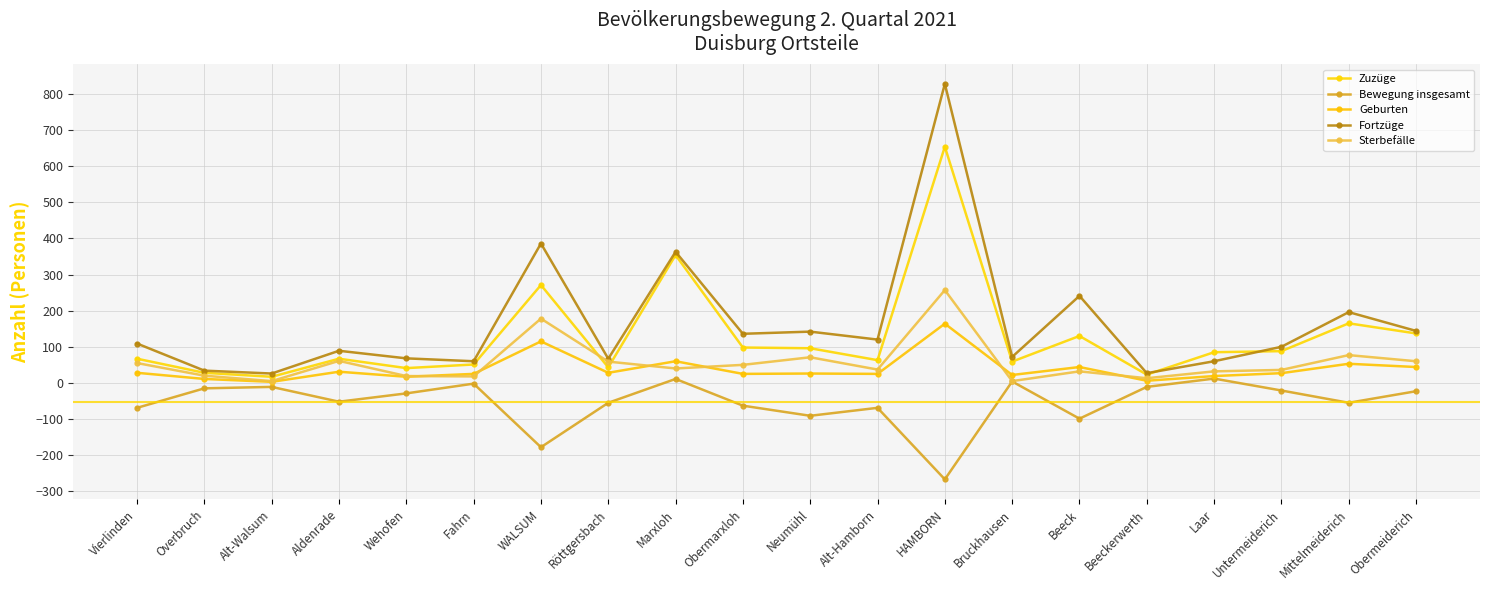

How many values in the Bewegung insgesamt series exceed -29?

9